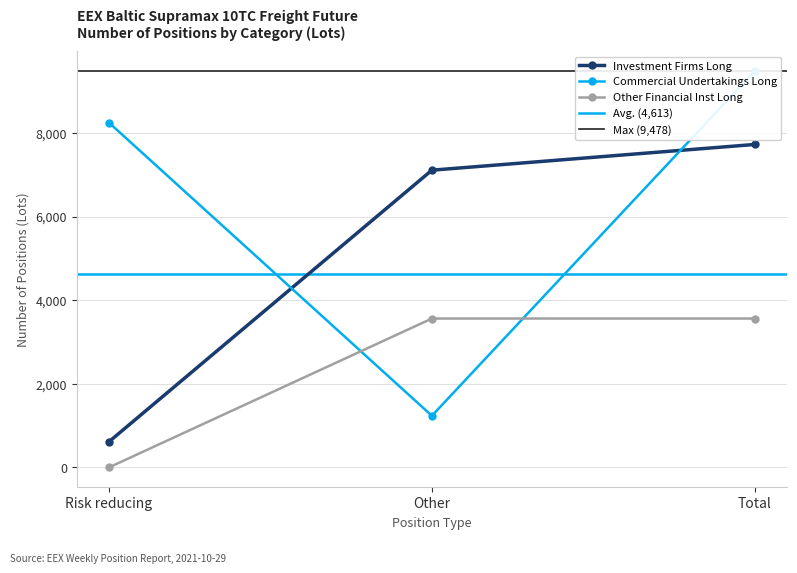

List the labels in order of Investment Firms Long value, largest first.

Total, Other, Risk reducing